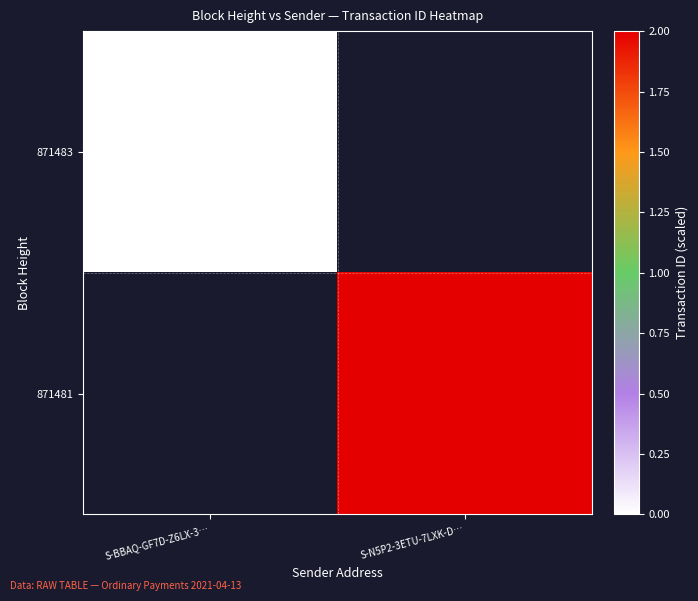

Is it true that 871481 equals 0.5 at S-N5P2-3ETU-7LXK-D…?

False